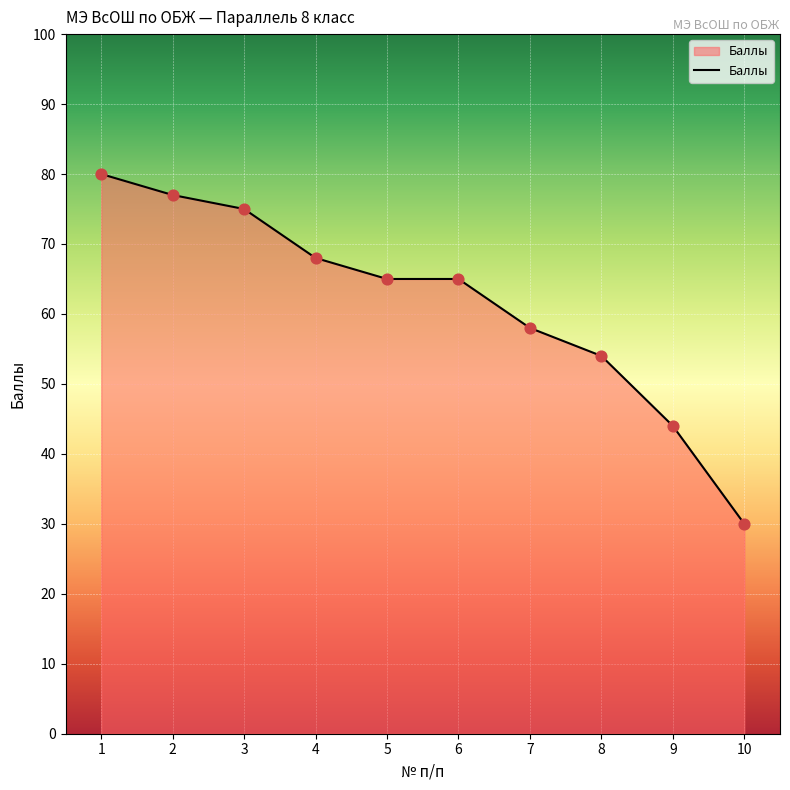

What is the change in value from 4 to 8?

-14